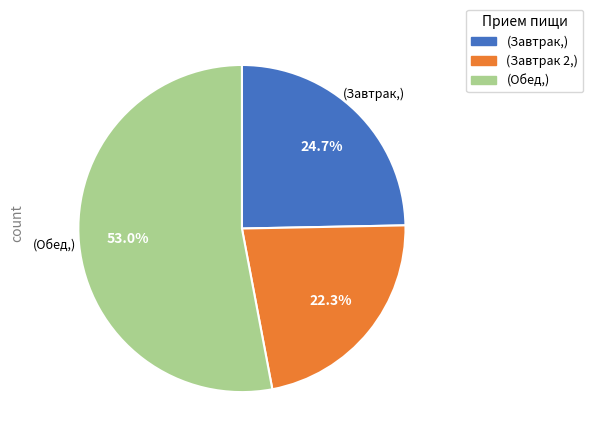

Is there a majority slice in this chart?

Yes